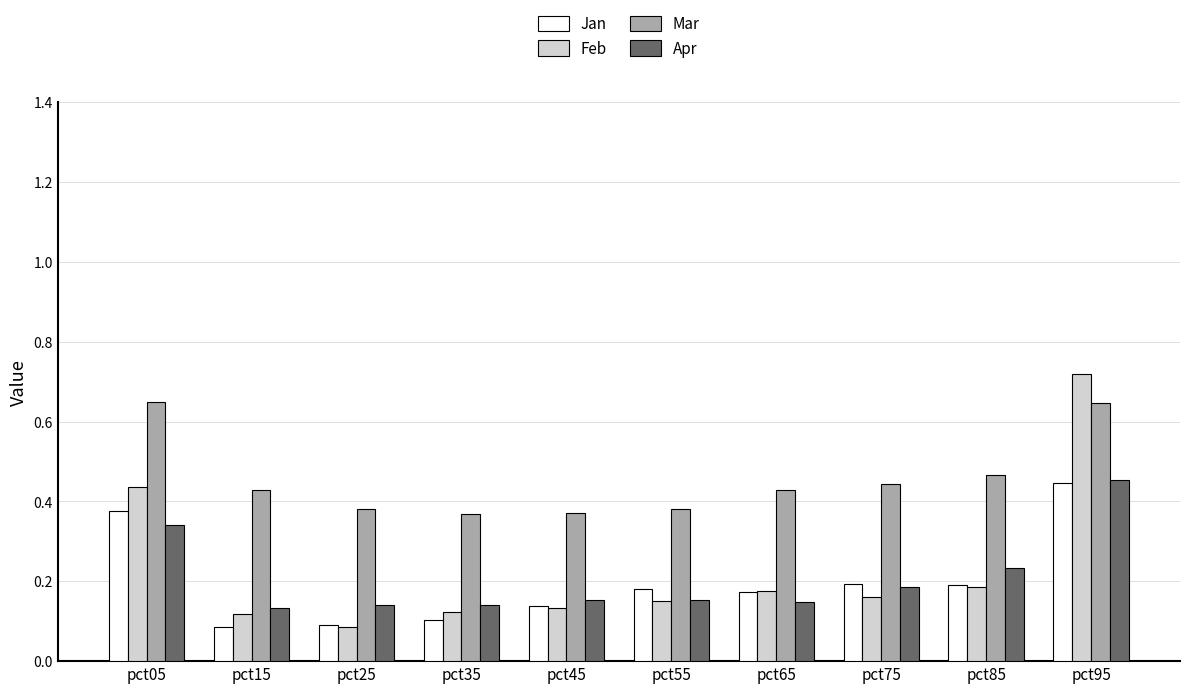

At which category is the sum across all series the highest?

pct95